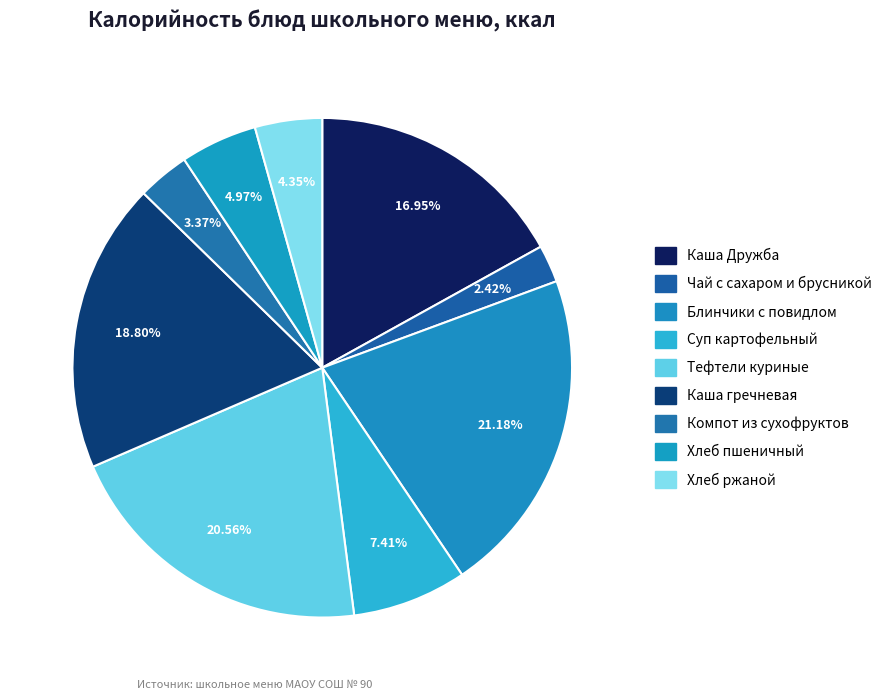

What is the total percentage of Тефтели куриные and Чай с сахаром и брусникой?

23.0%